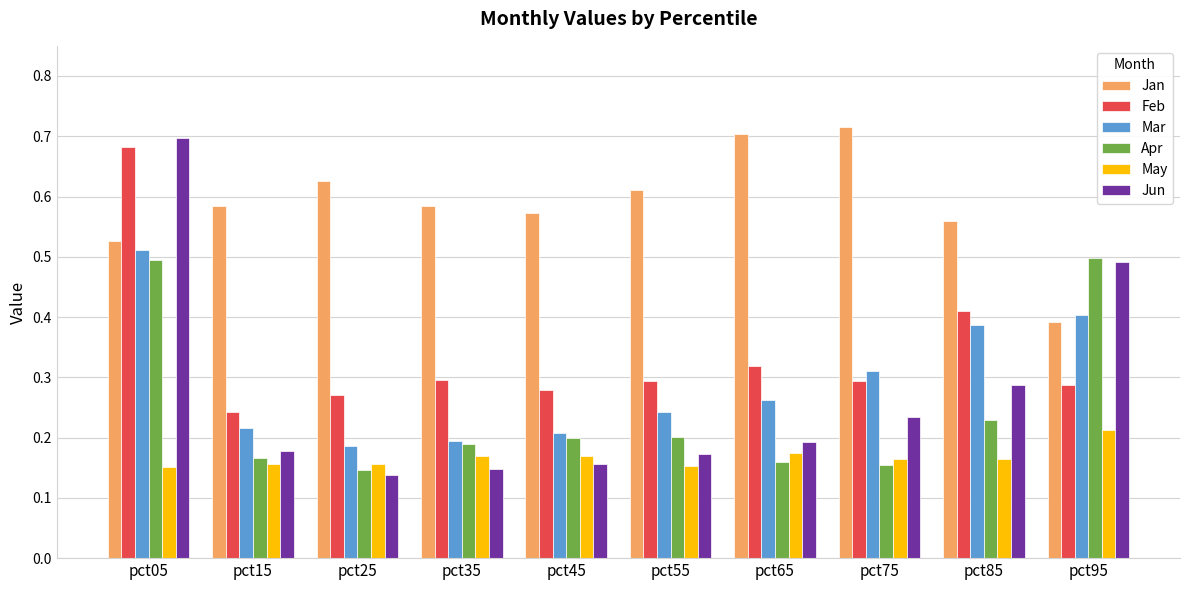

Which series has the widest spread of values?

Jun